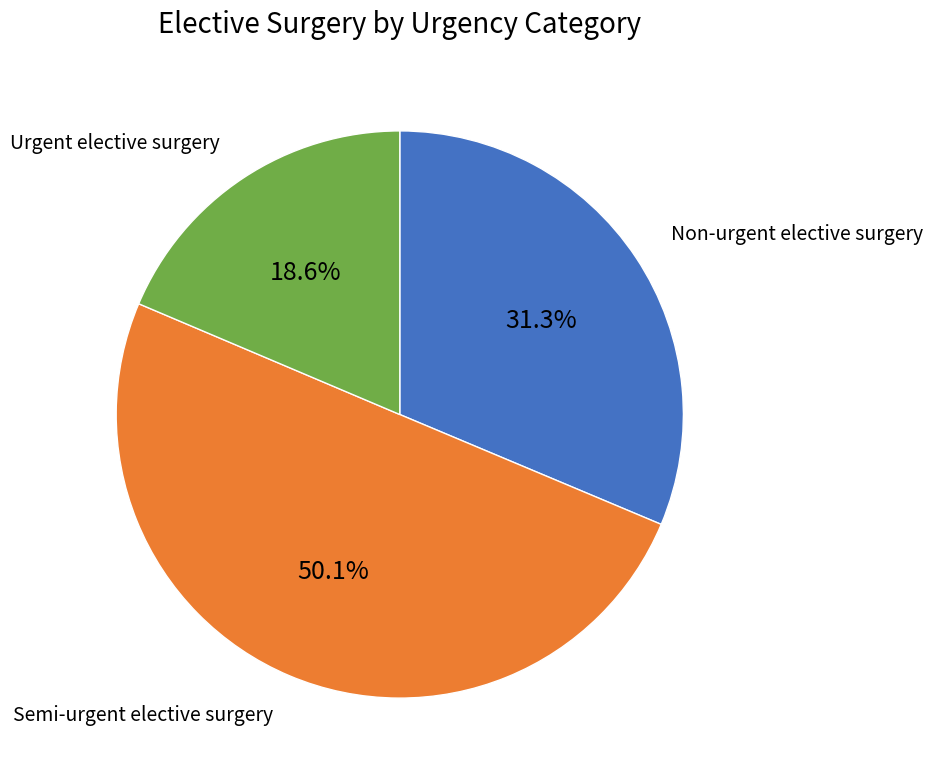

Between Non-urgent elective surgery and Semi-urgent elective surgery, which is larger?

Semi-urgent elective surgery